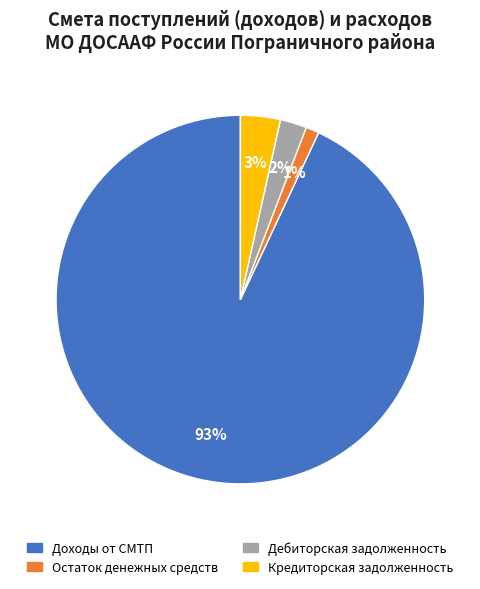

Which has a higher value, Дебиторская задолженность or Кредиторская задолженность?

Кредиторская задолженность